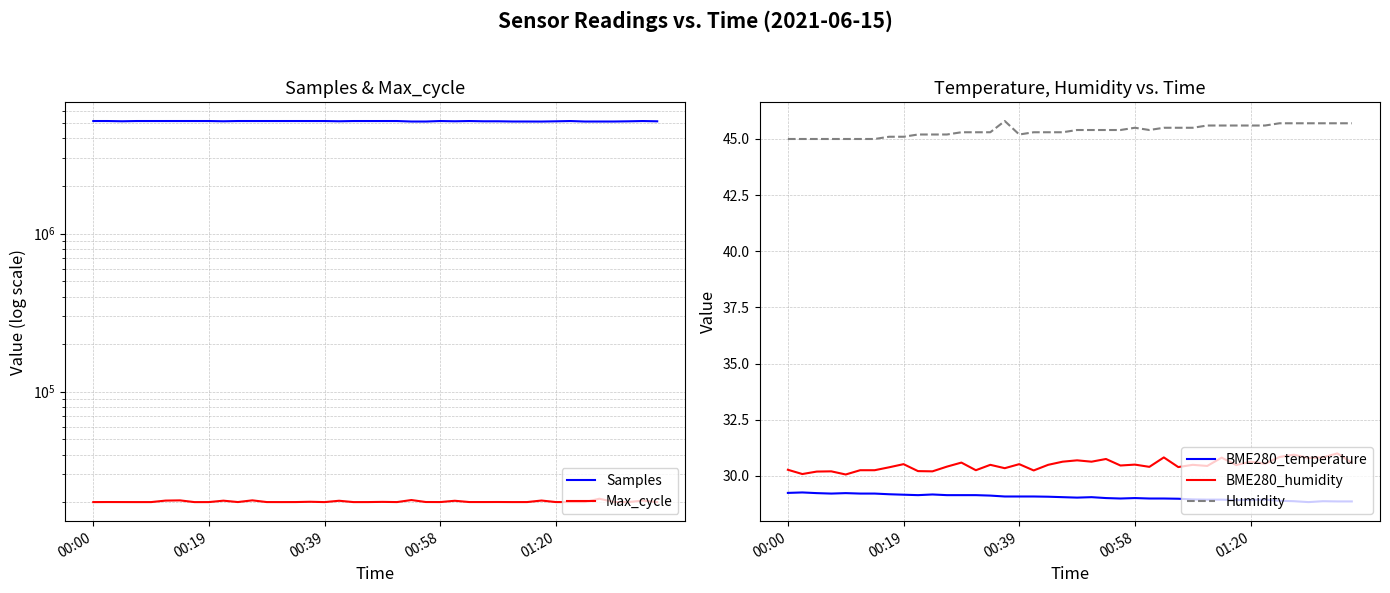

At which label does BME280_humidity reach its peak?

38